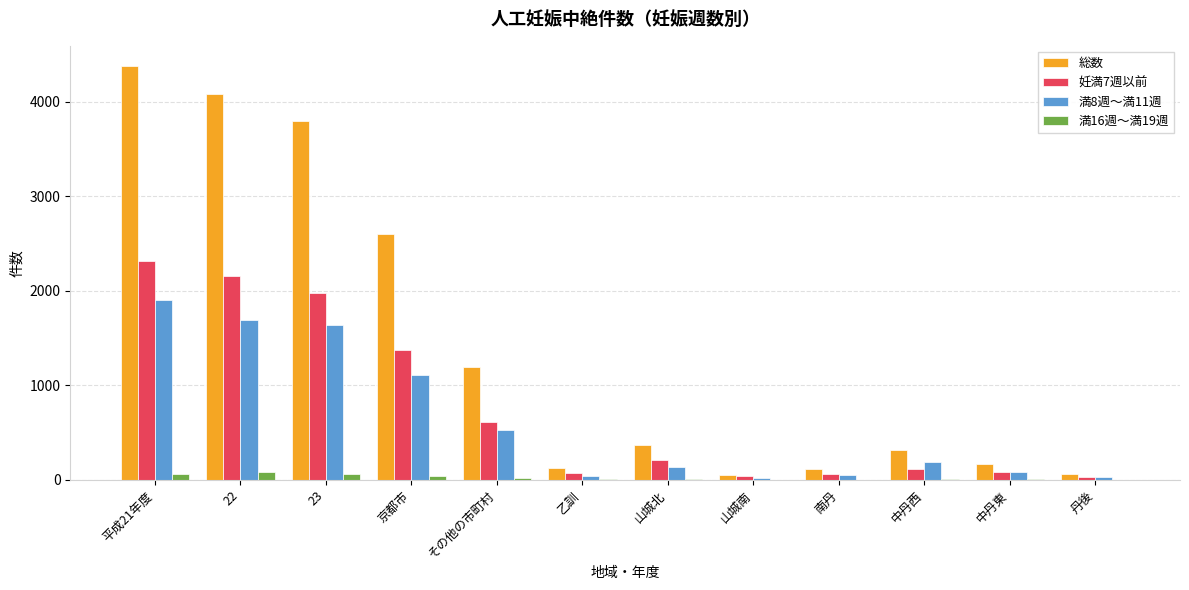

The 満16週～満19週 series shows 4 at 乙訓. True or false?

True